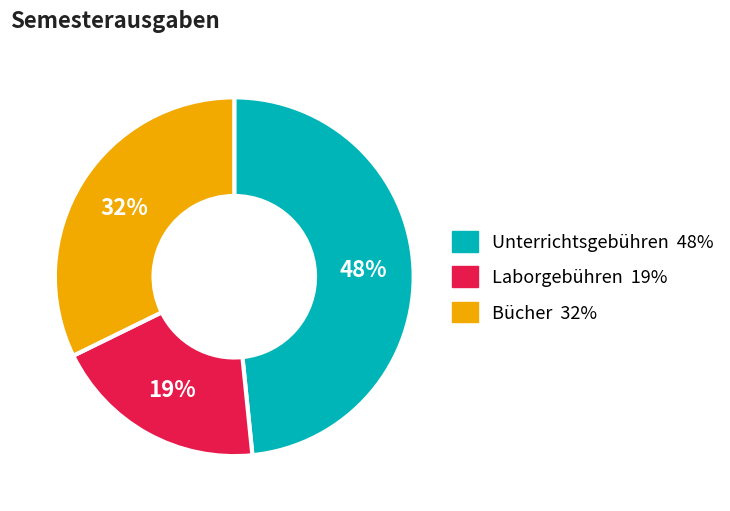

What is the ratio of the value at Laborgebühren to the value at Bücher?

0.6